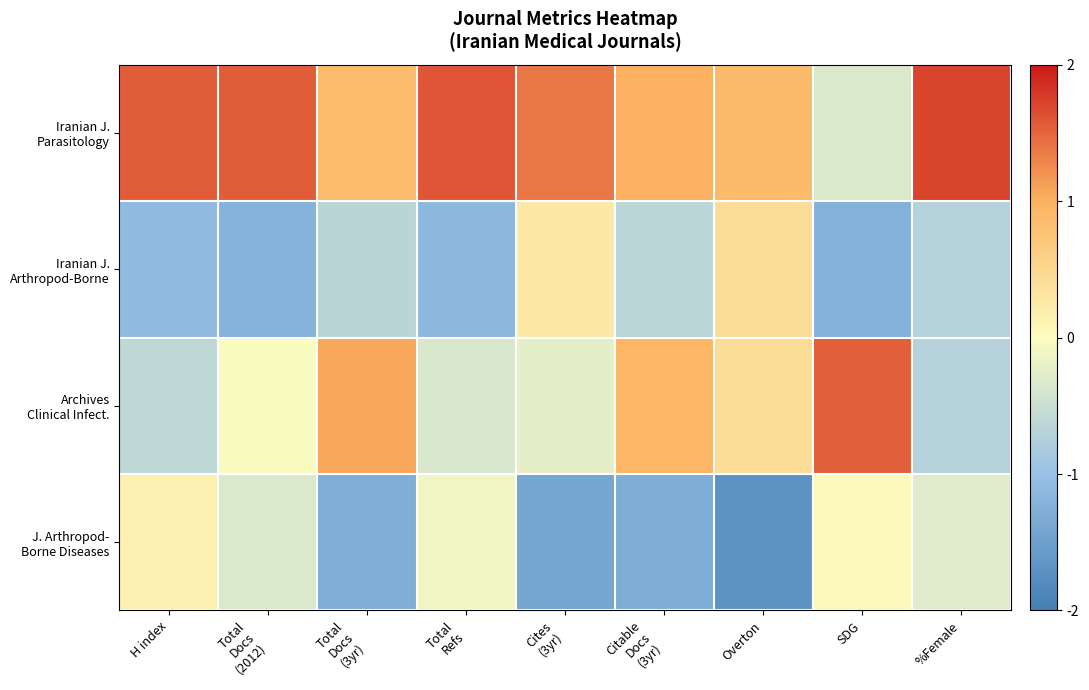

Count the number of data series in this chart.

4